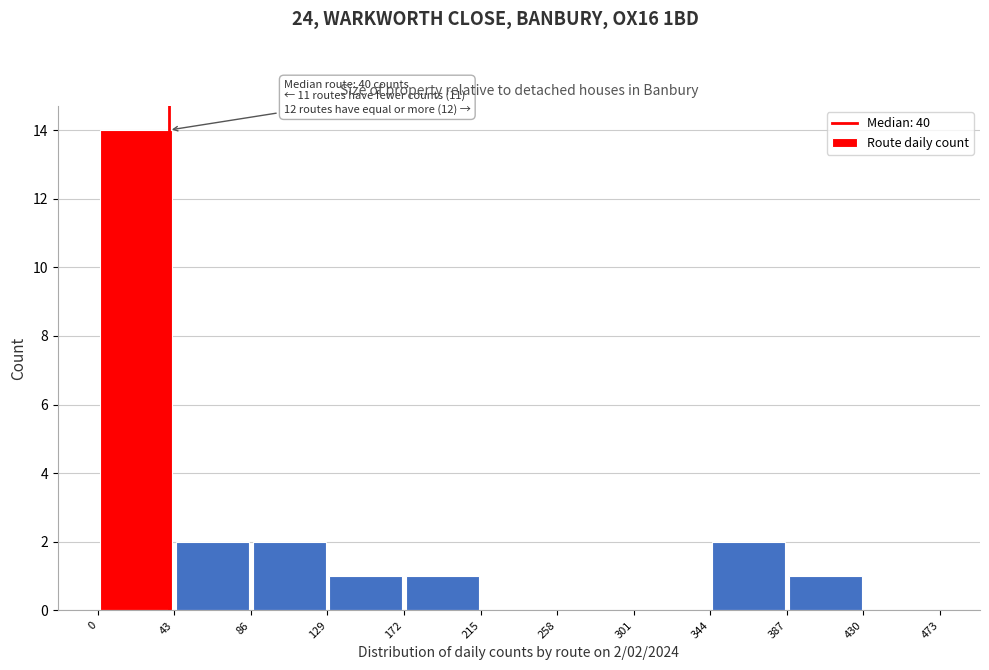

Over which range of the x-axis is the bar tallest?

0 to 43